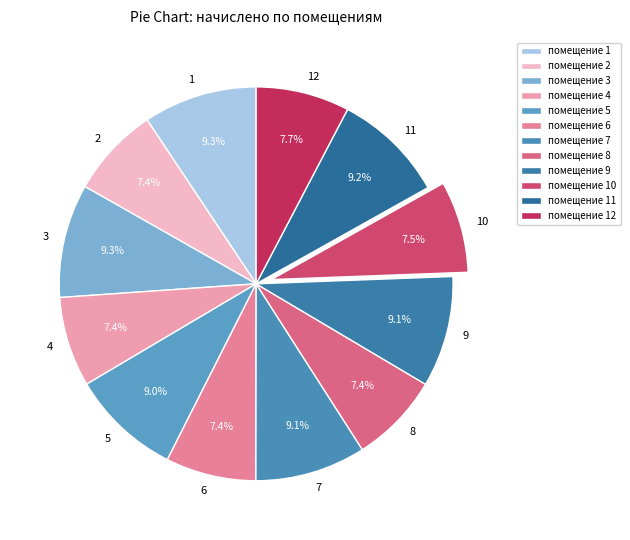

How many segments does this pie chart have?

12